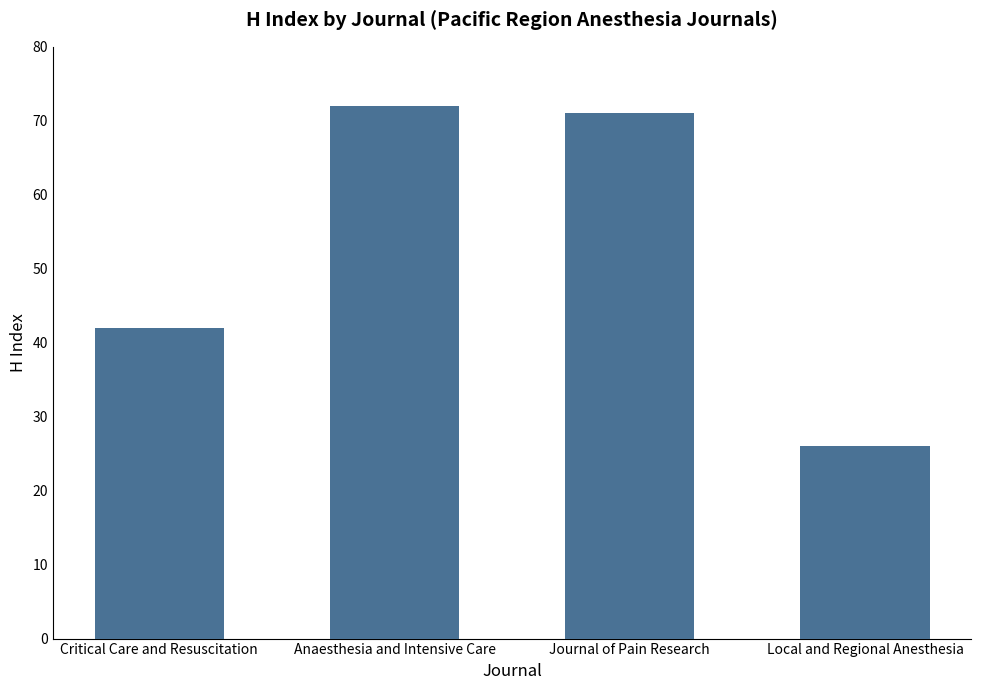

What is the sum of the values at Critical Care and Resuscitation and Local and Regional Anesthesia?

68